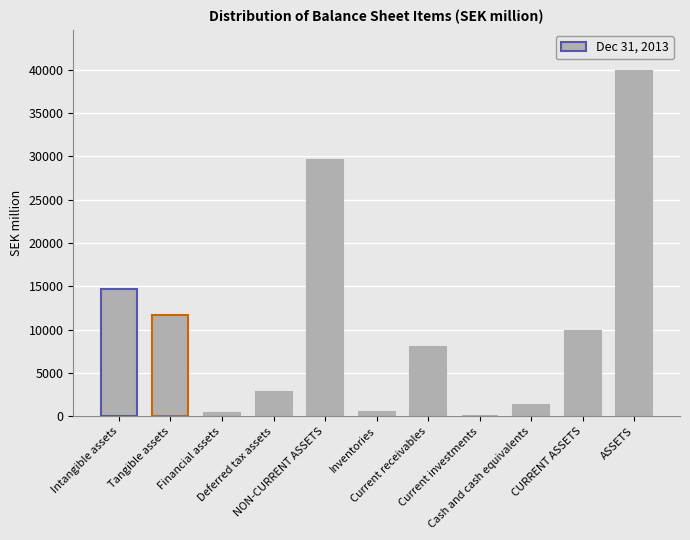

The chart shows a value of 29585 at NON-CURRENT ASSETS. True or false?

True